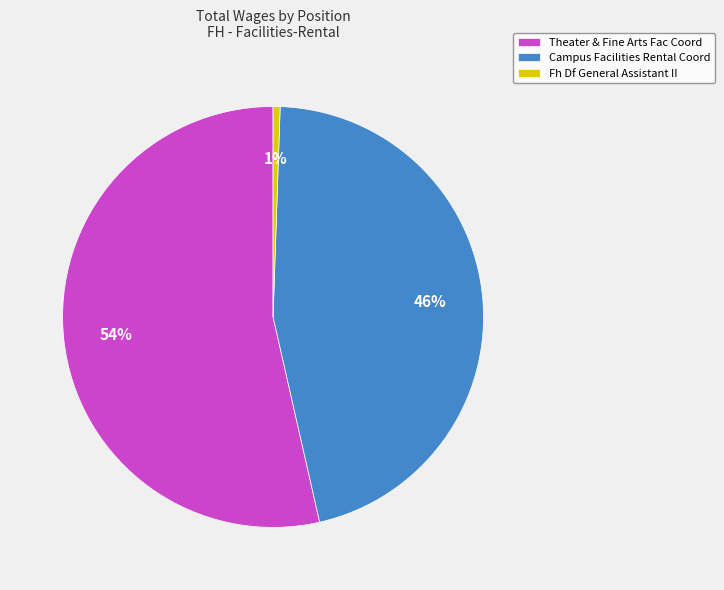

Does Campus Facilities Rental Coord account for over 50% of the chart?

No